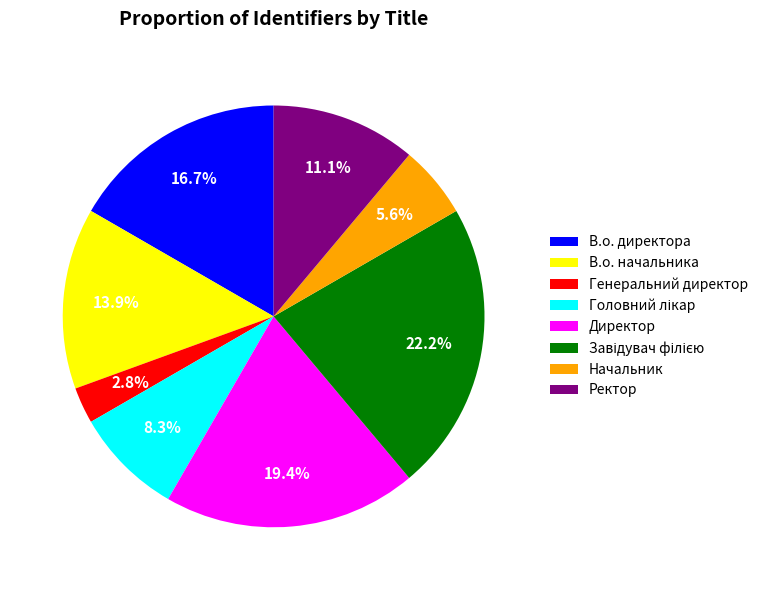

Approximately how many times larger is the value at В.о. начальника compared to Начальник?

2.5